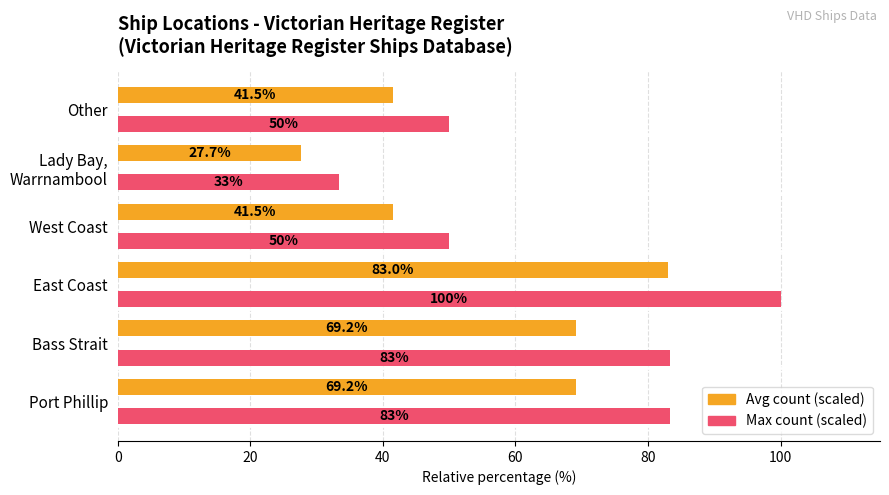

What is the spread (max minus min) of values at East Coast?

17.0